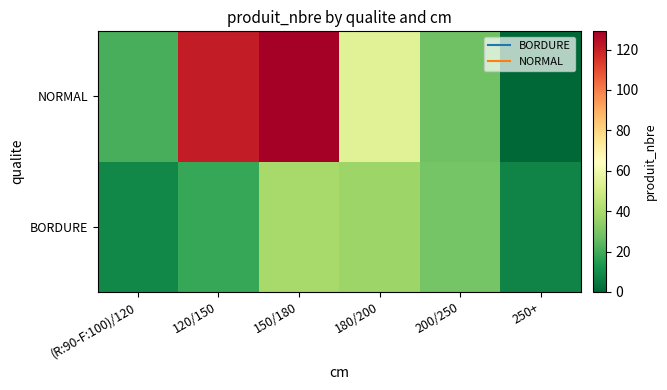

How many series are shown in this chart?

2